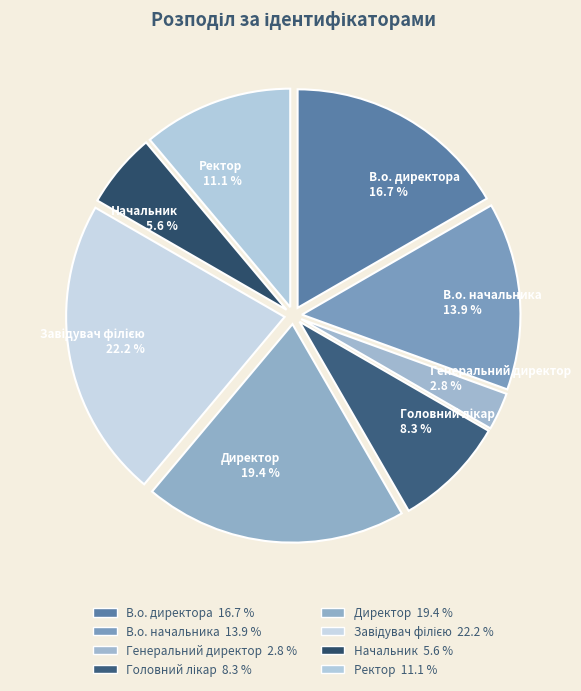

Is there any slice that represents more than half of the pie?

No